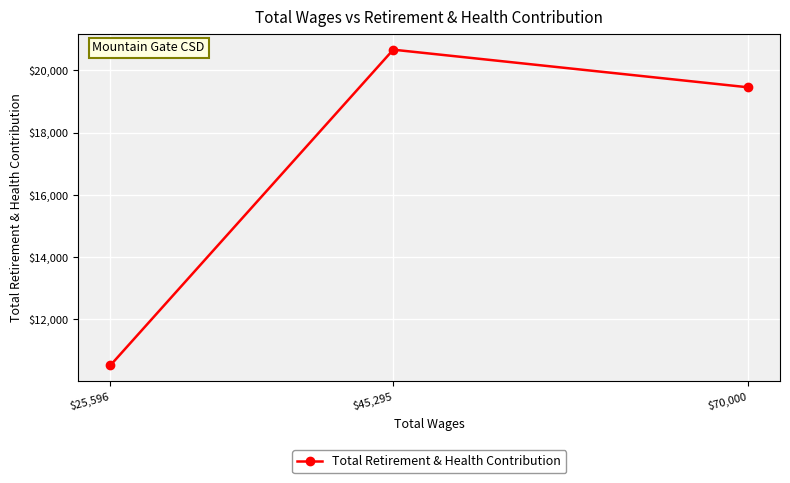

How many data points does each series have?

3